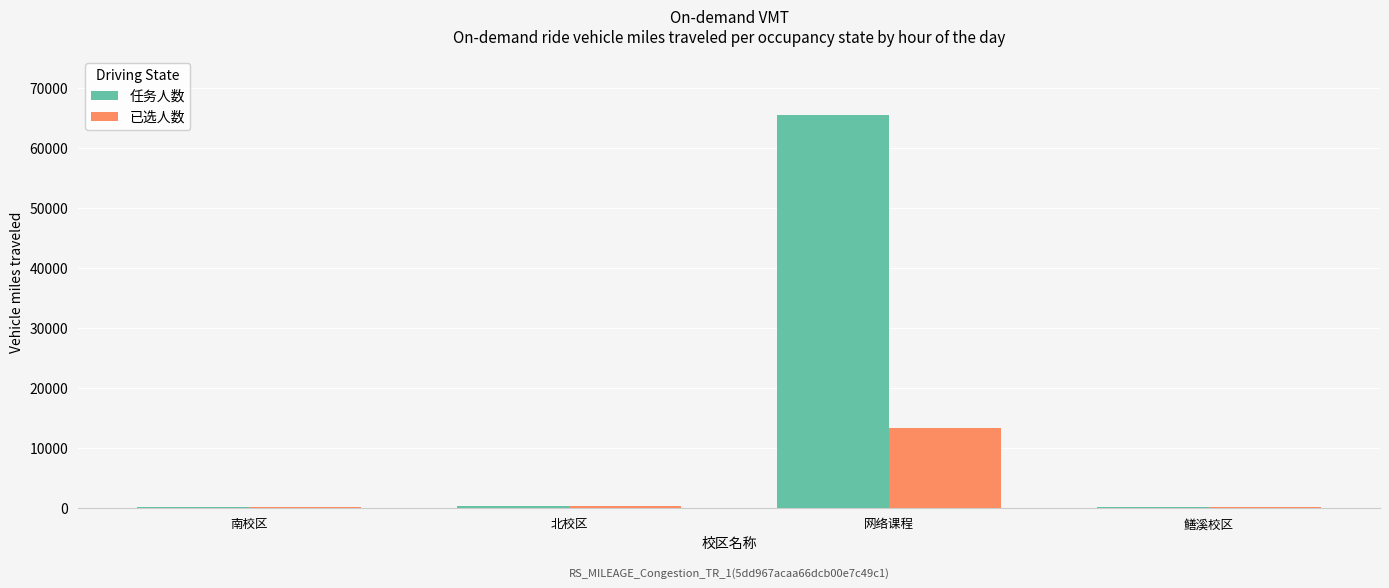

What is the difference between the 任务人数 values at 网络课程 and 北校区?

65220